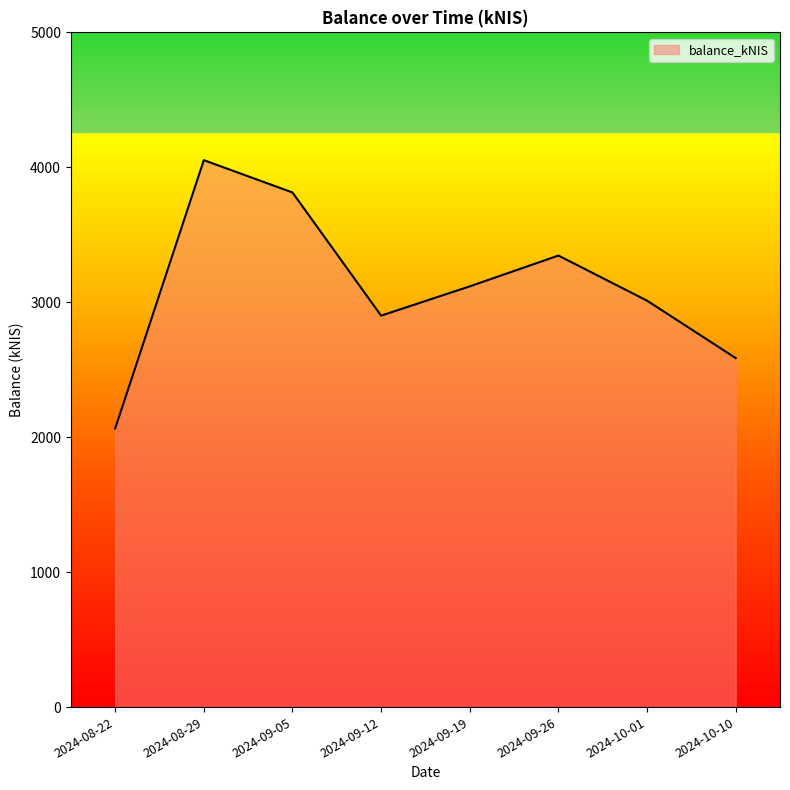

Approximately how many times larger is the value at 2024-09-19 compared to 2024-08-22?

1.5